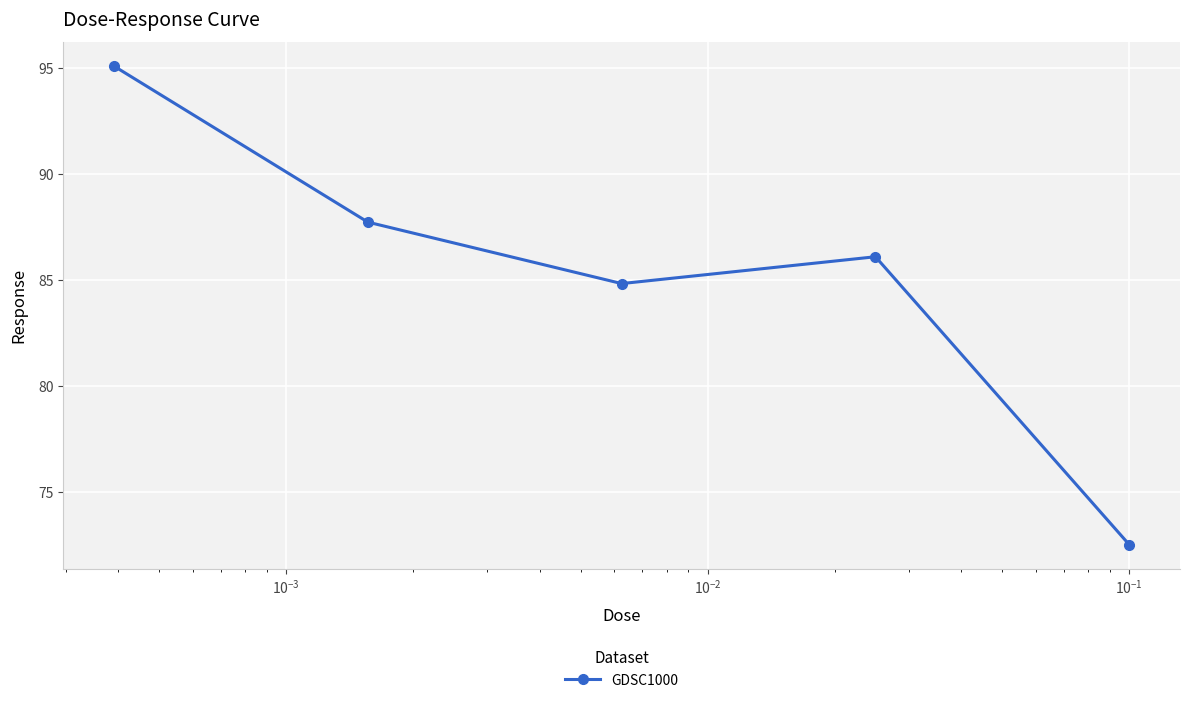

What is the difference between the maximum and minimum values?

22.6